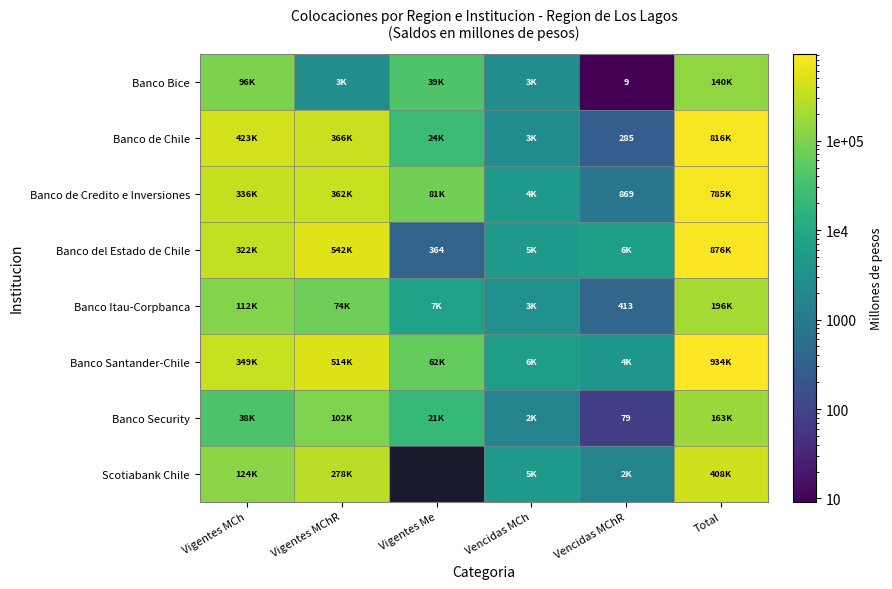

What is the total value across all series at Vigentes MChR?

2240511.3